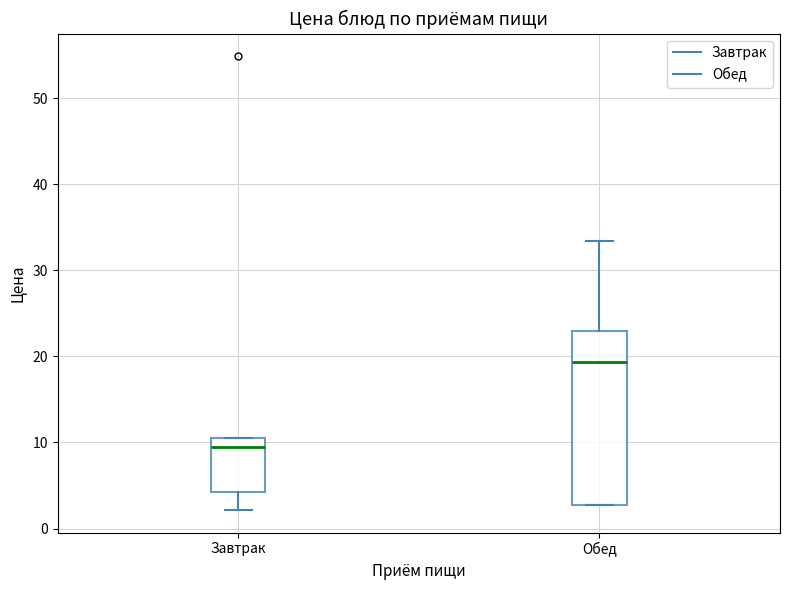

Comparing the boxes themselves (not the whiskers), which one is the tallest?

Обед